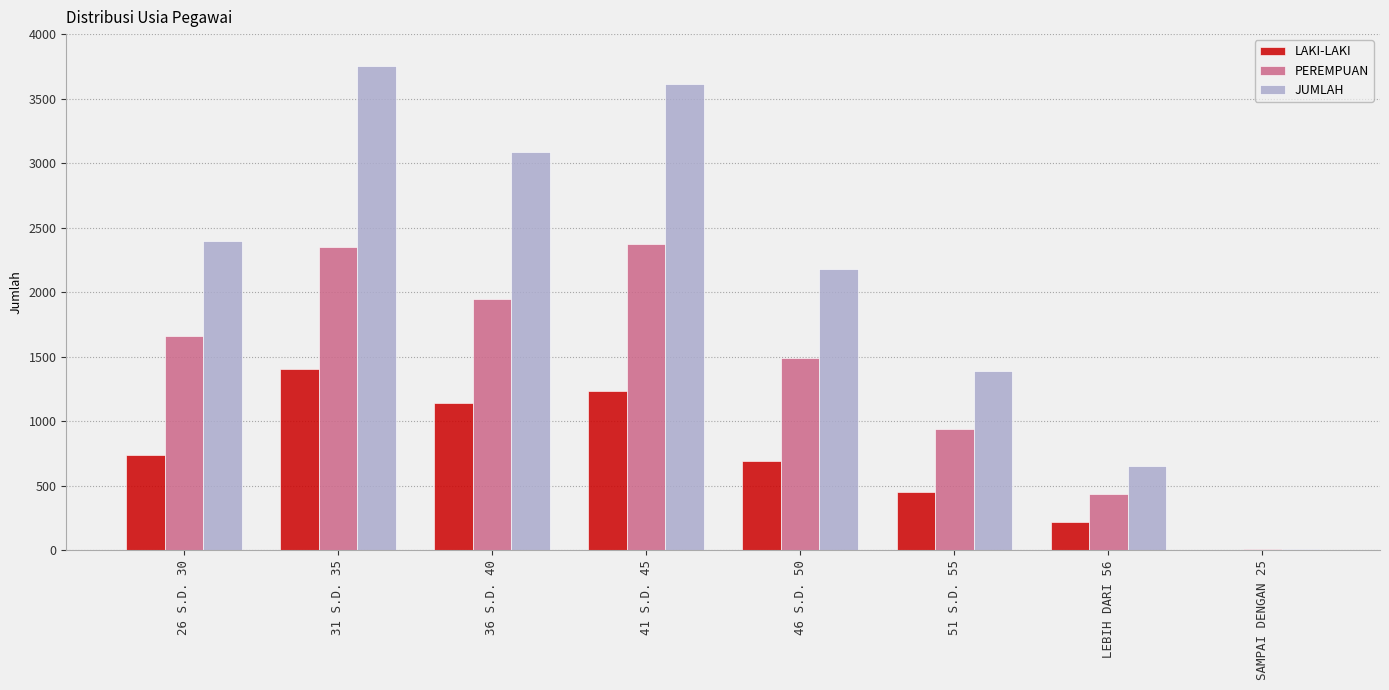

Reading left to right, what are all the values shown in this chart?

LAKI-LAKI: 26 S.D. 30=739	31 S.D. 35=1406	36 S.D. 40=1142	41 S.D. 45=1236	46 S.D. 50=688	51 S.D. 55=451	LEBIH DARI 56=218	SAMPAI DENGAN 25=2
PEREMPUAN: 26 S.D. 30=1657	31 S.D. 35=2349	36 S.D. 40=1944	41 S.D. 45=2375	46 S.D. 50=1492	51 S.D. 55=938	LEBIH DARI 56=434	SAMPAI DENGAN 25=11
JUMLAH: 26 S.D. 30=2396	31 S.D. 35=3755	36 S.D. 40=3086	41 S.D. 45=3611	46 S.D. 50=2180	51 S.D. 55=1389	LEBIH DARI 56=652	SAMPAI DENGAN 25=13